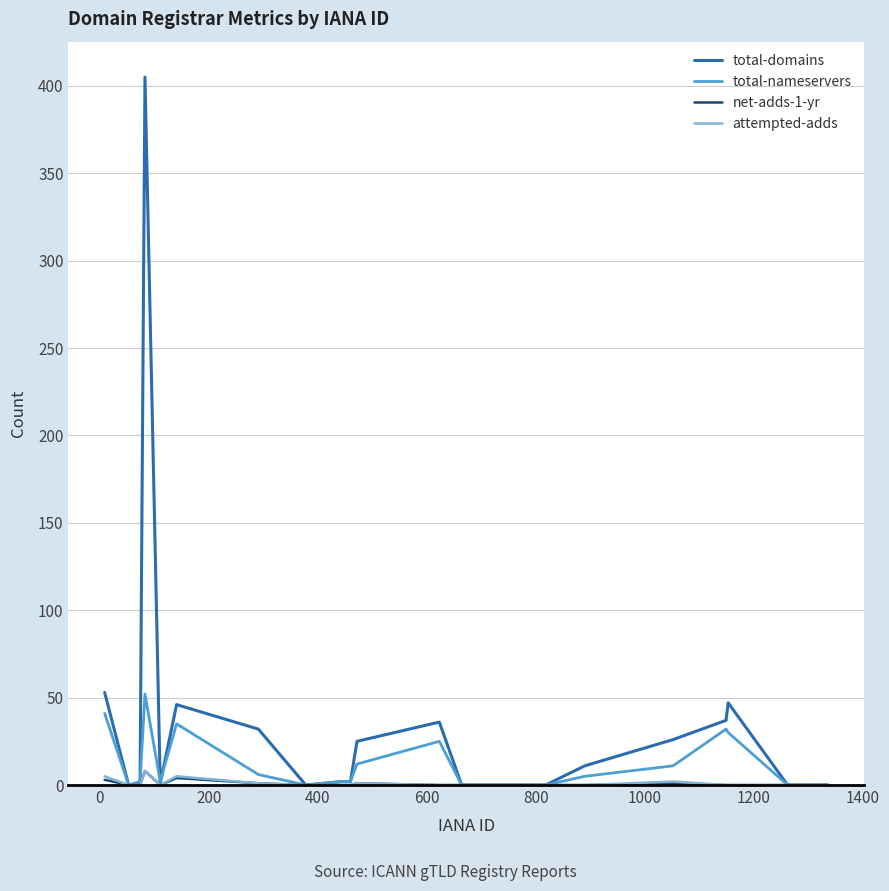

What is the maximum value for total-domains?

405